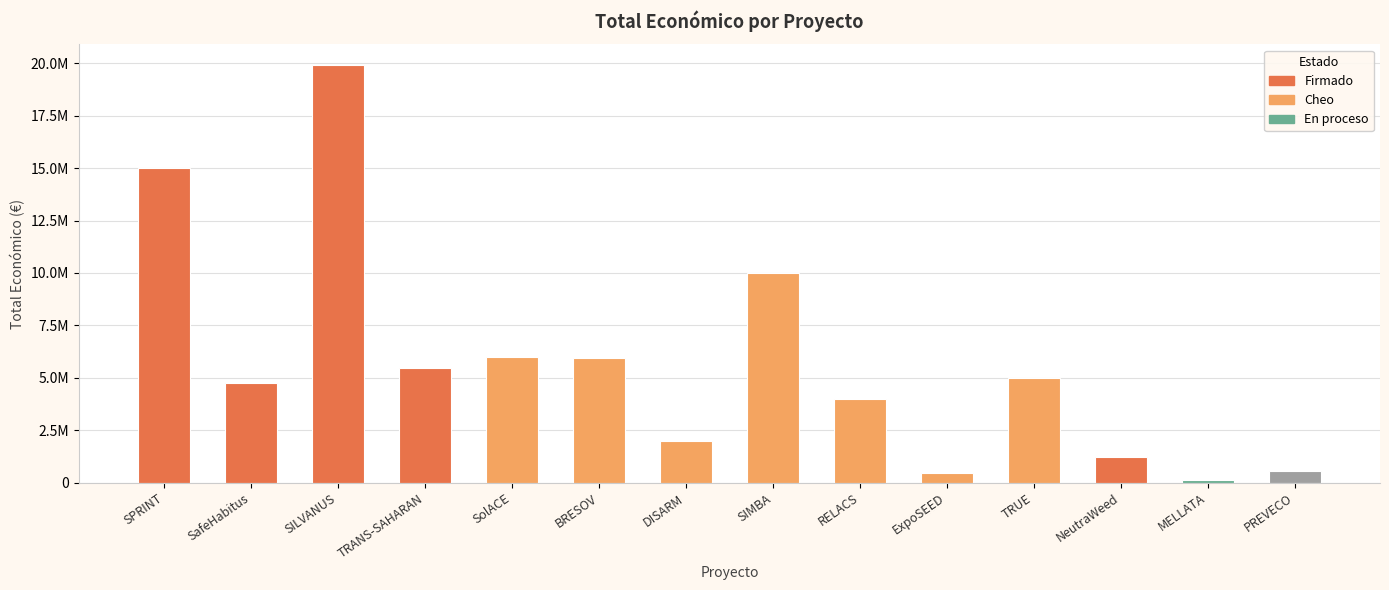

What is the smallest value displayed?

120000